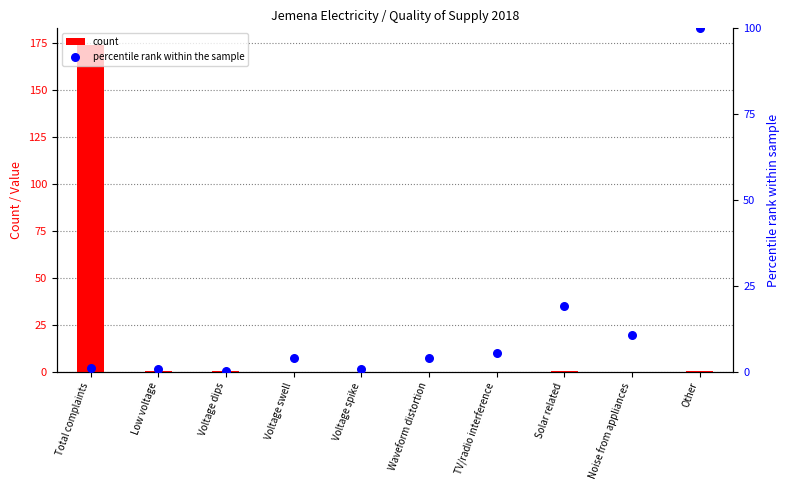

Which series has the largest Y range (max minus min)?

count